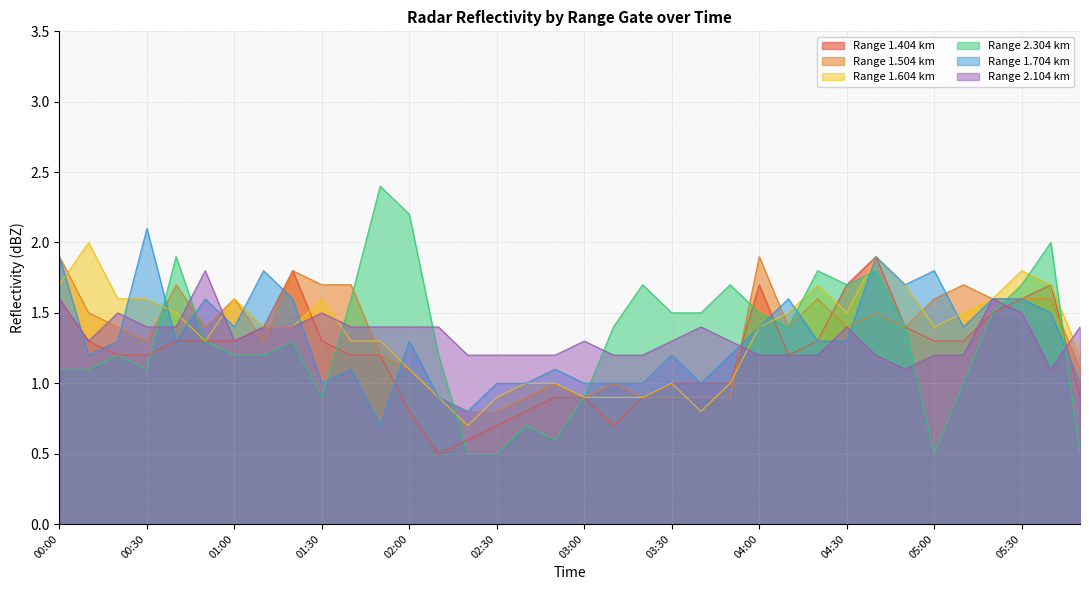

How many values in the 1.404 series are below 1?

10